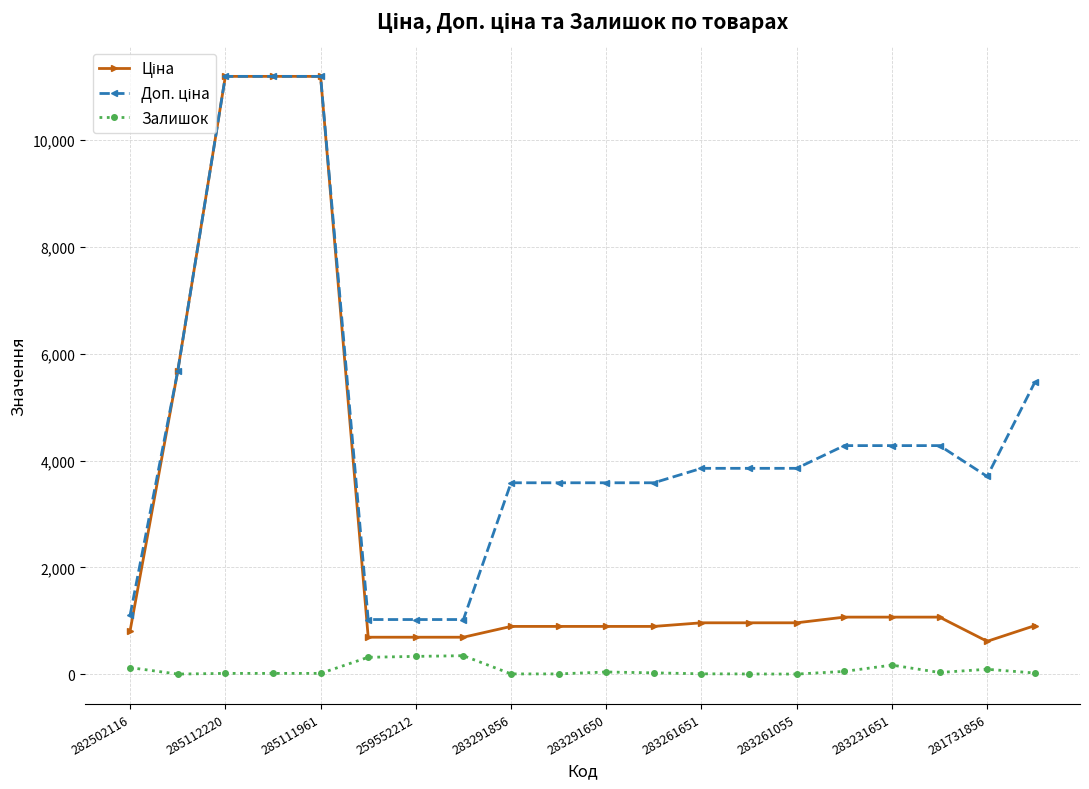

What is the value of the Залишок point at the 8th from the left?

348.0